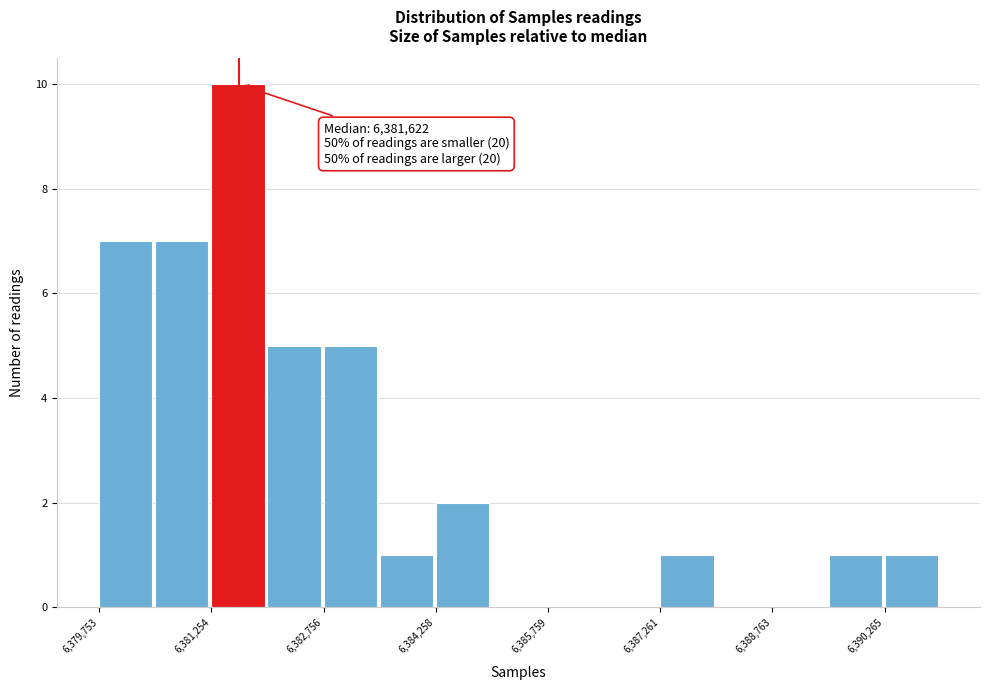

Around what value on the x-axis is the tallest bar? Give the approximate position of its centre, as read against the axis.

6381600